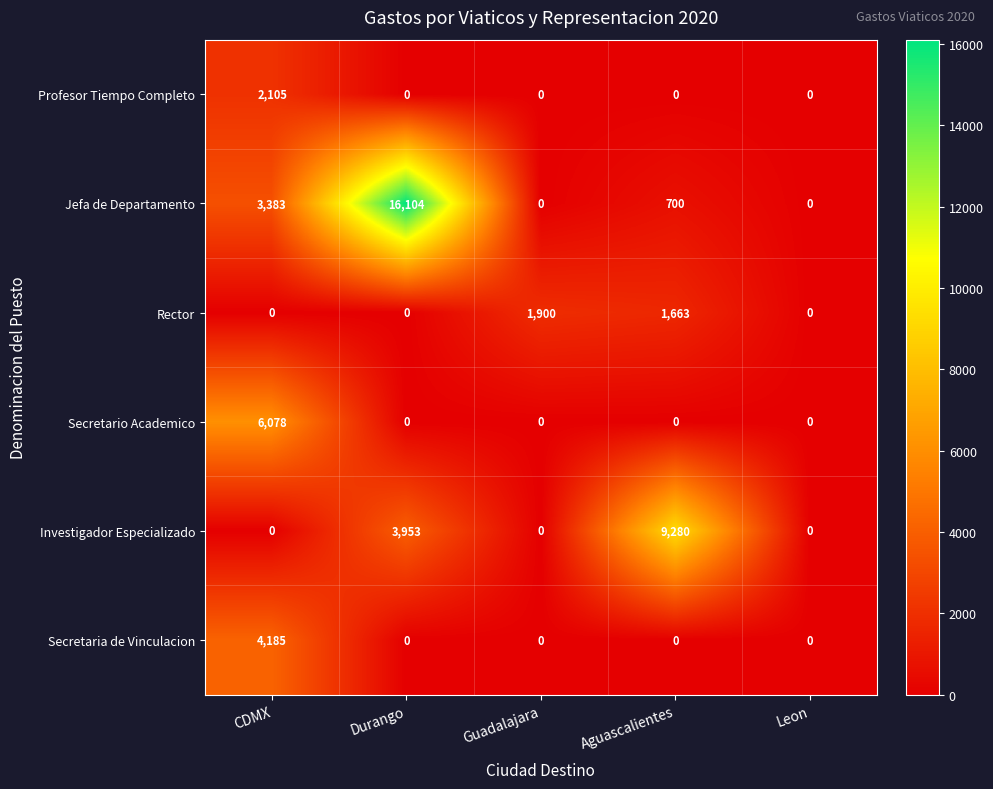

At how many categories does at least one series exceed 15314?

1